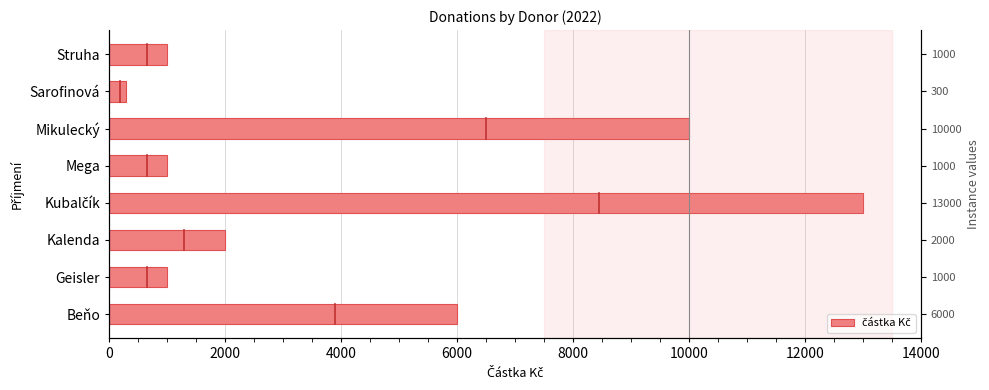

The value at Sarofinová is 393. True or false?

False